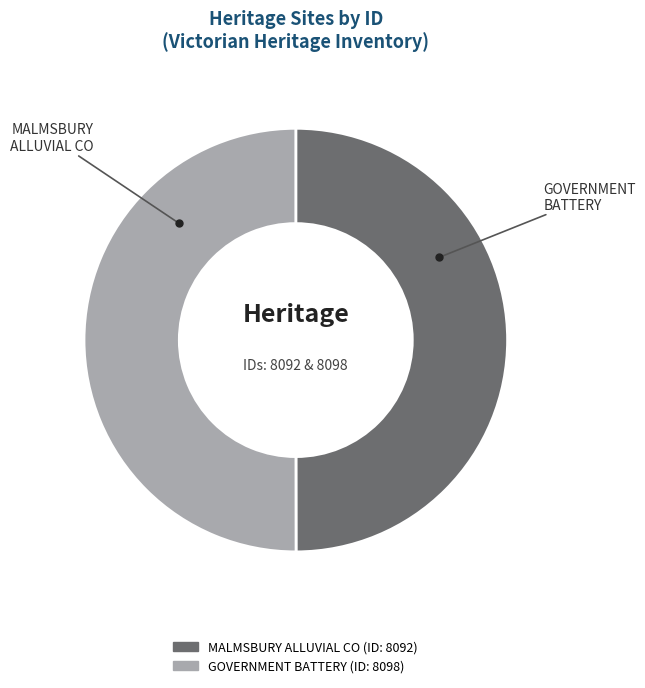

The GOVERNMENT BATTERY slice represents 50% of the pie. True or false?

True